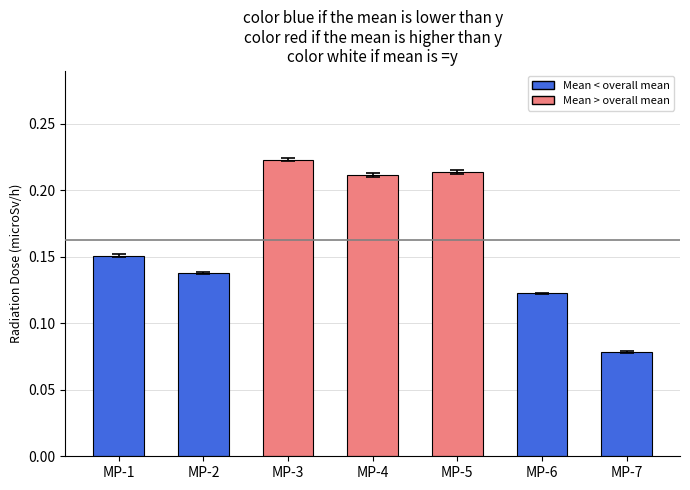

Count the number of categories in the chart.

7